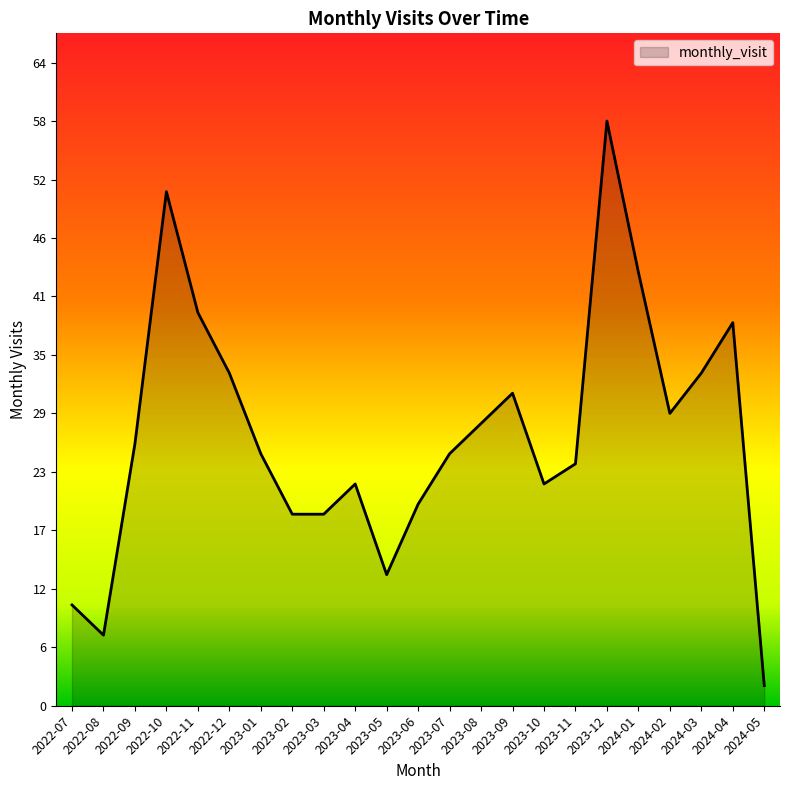

What is the change in value from 2022-07 to 2023-06?

+10